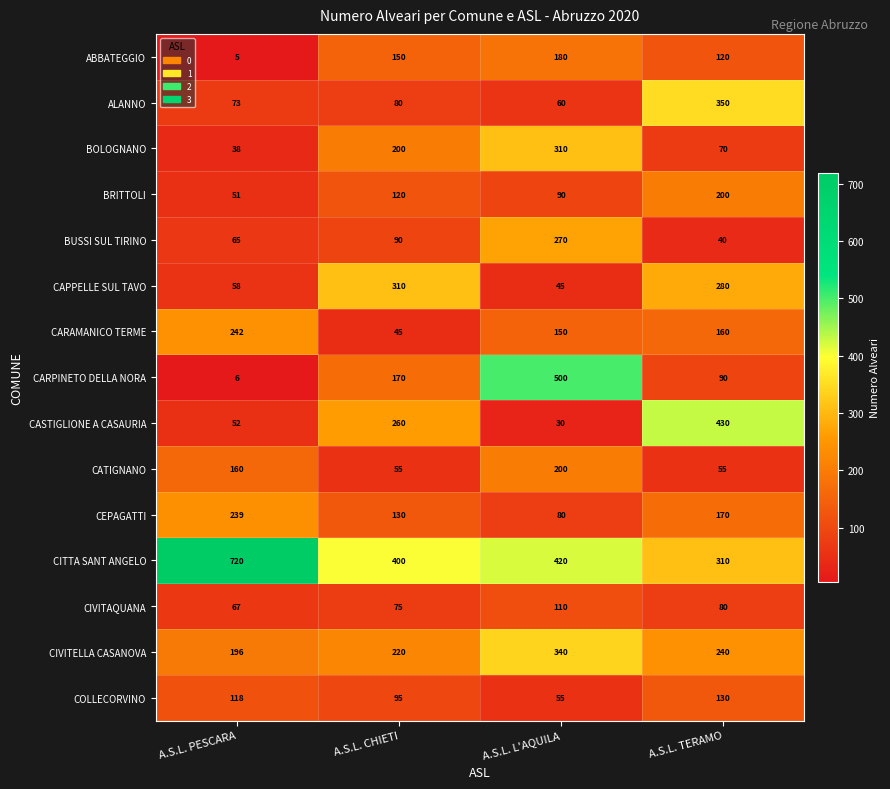

What is the smallest value displayed?

5